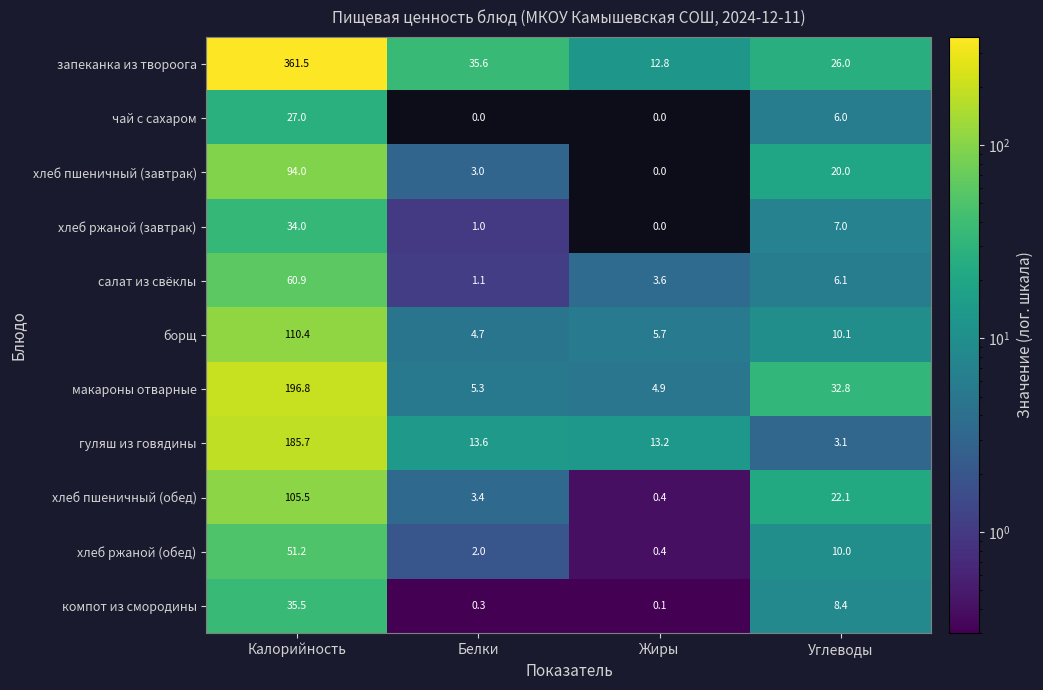

What is the greatest value displayed?

361.5